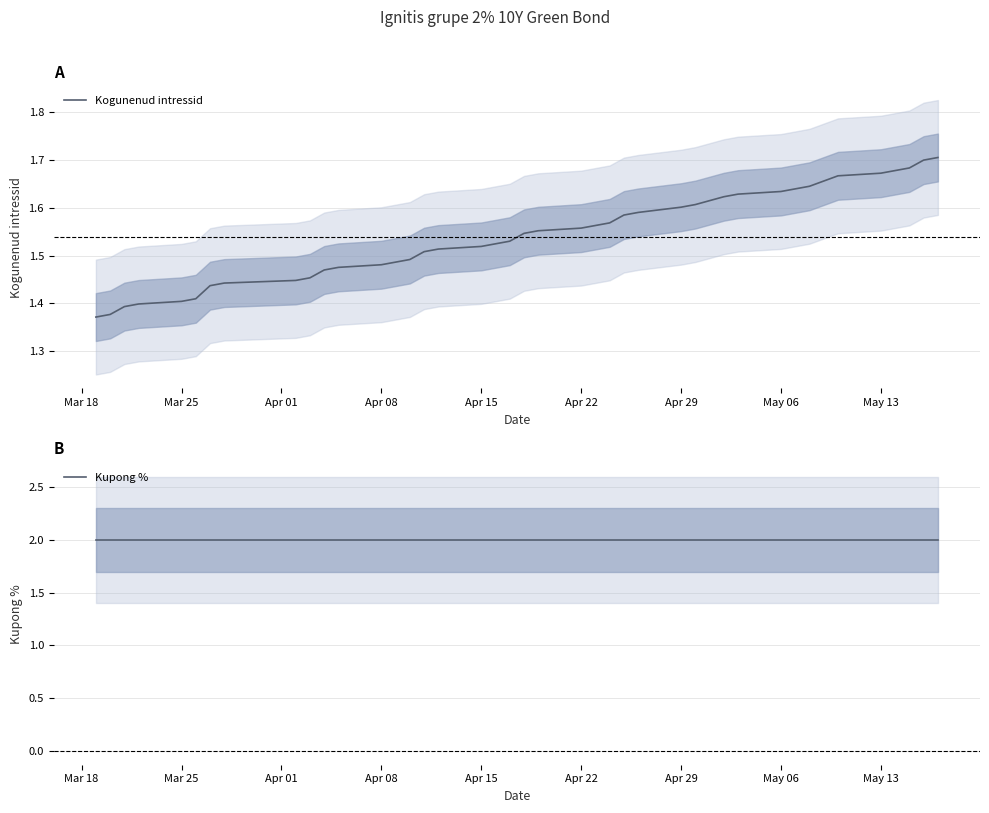

List the series in order of their peak value, lowest first.

Kogunenud intressid, Kupong %